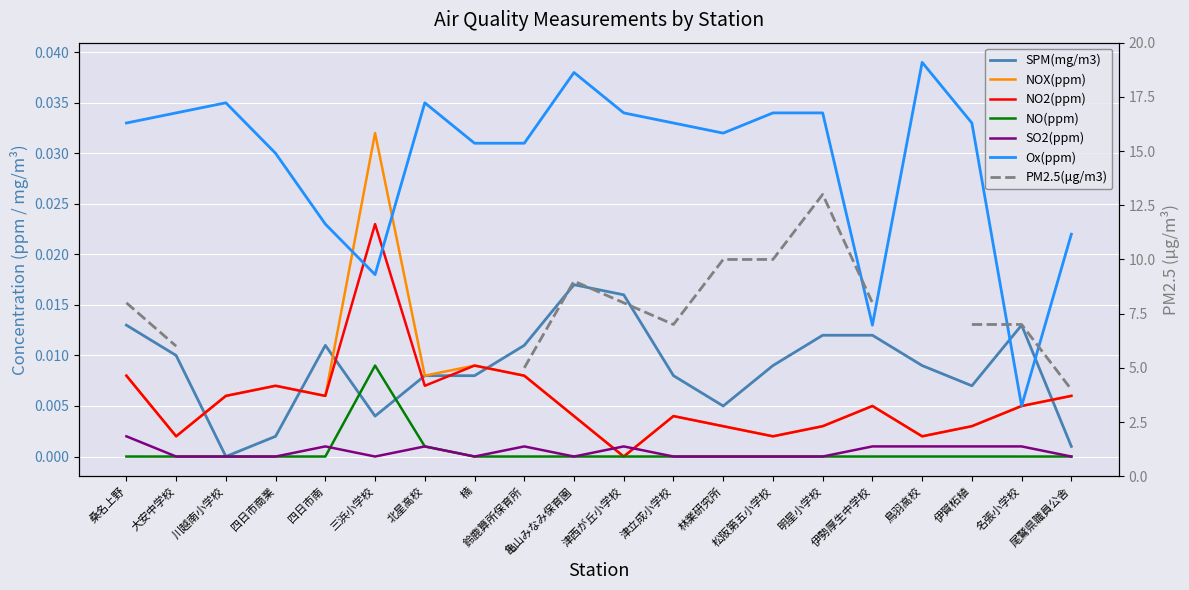

True or false: spm has more than 0 points higher than both neighbors.

True